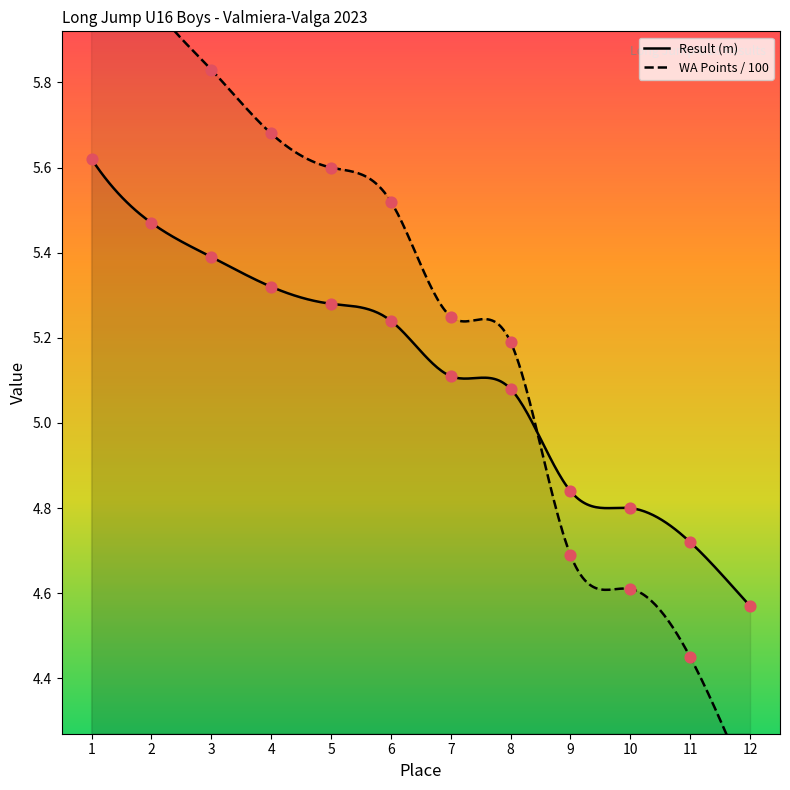

At which category is the sum across all series the highest?

1